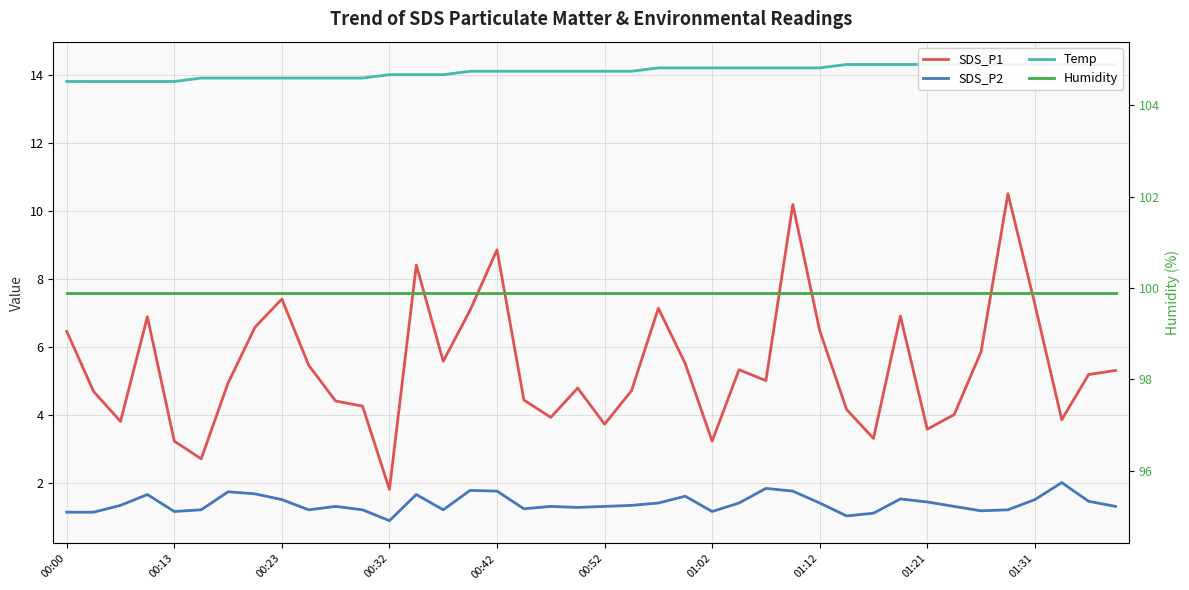

Where is Humidity nearest to the value 99?

00:00